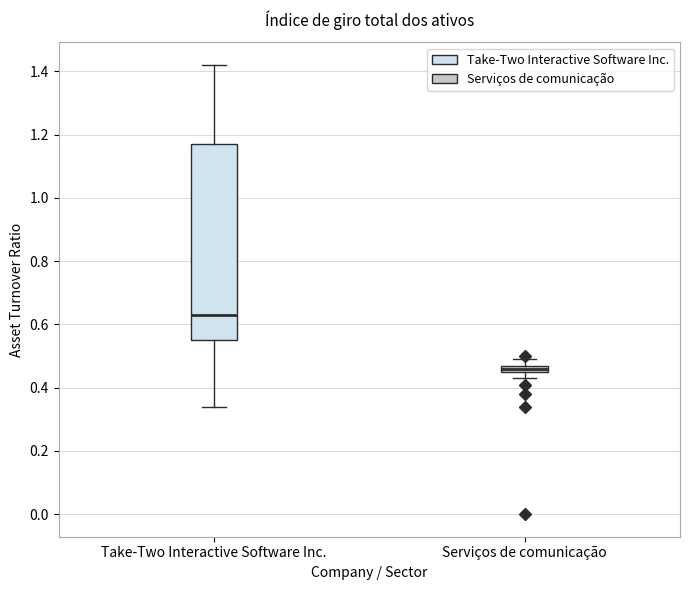

Where does the lower whisker of the box for Serviços de comunicação end on the y-axis? The values are not printed on the chart, so give them approximately, as read against the axis.

0.44